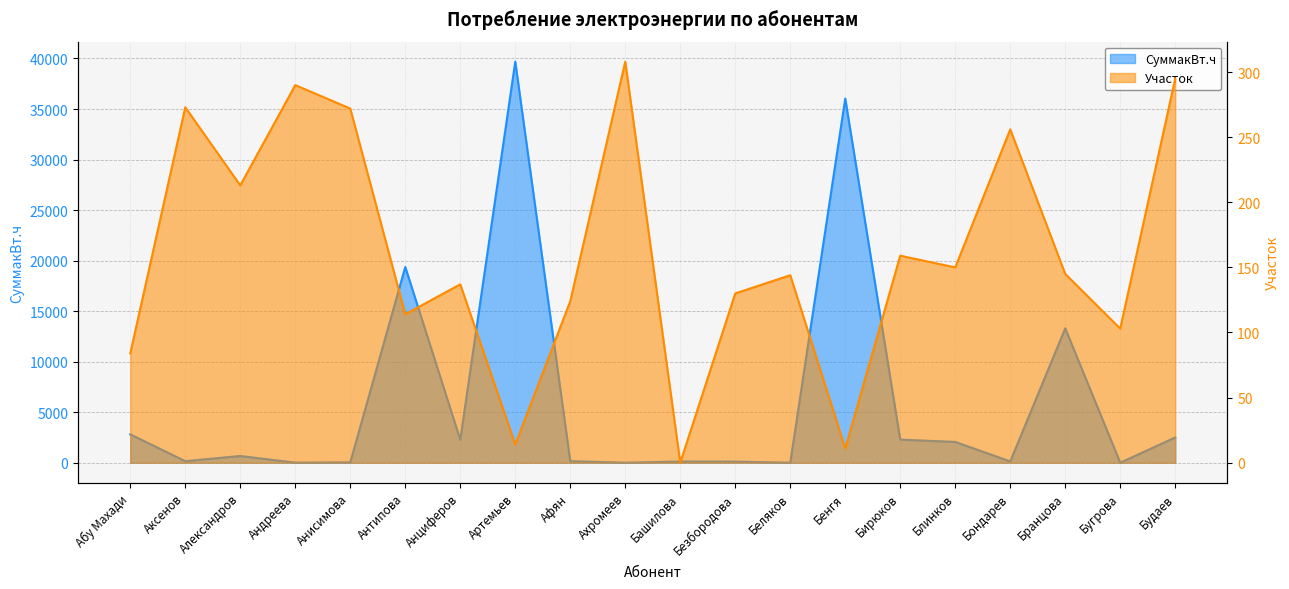

At which category does СуммакВт.ч reach its first local peak?

Александров